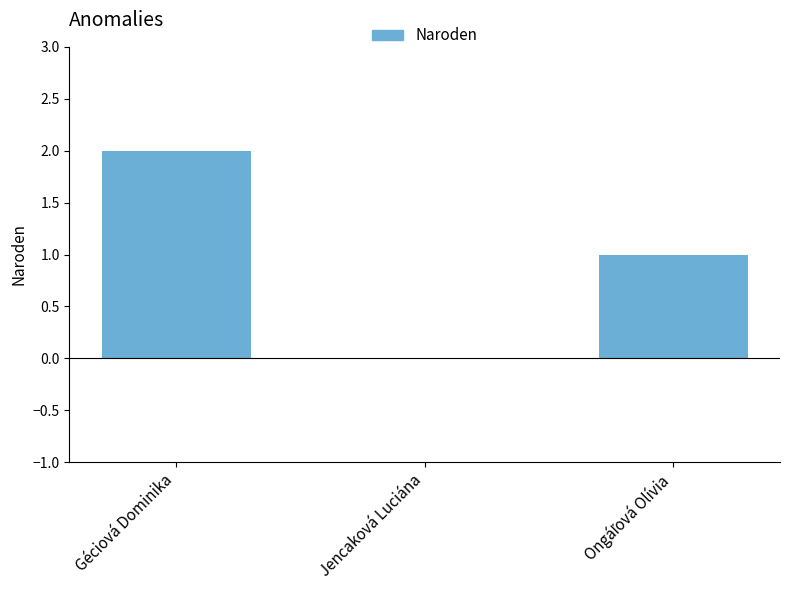

What is the sum of all values?

3